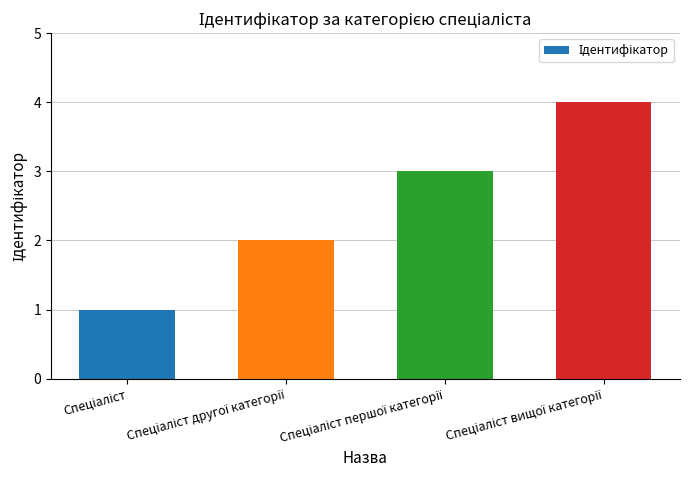

What is the greatest value displayed?

4